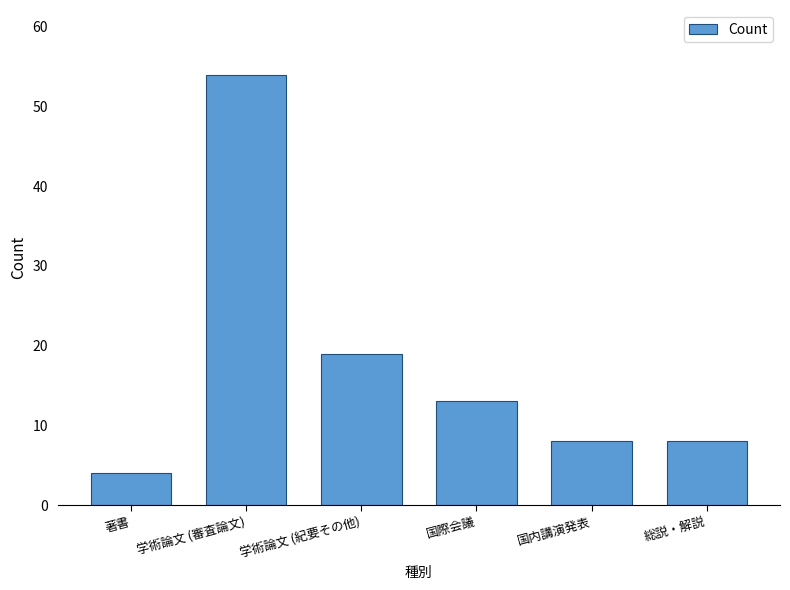

Where does the data first go above 13?

学術論文 (審査論文)